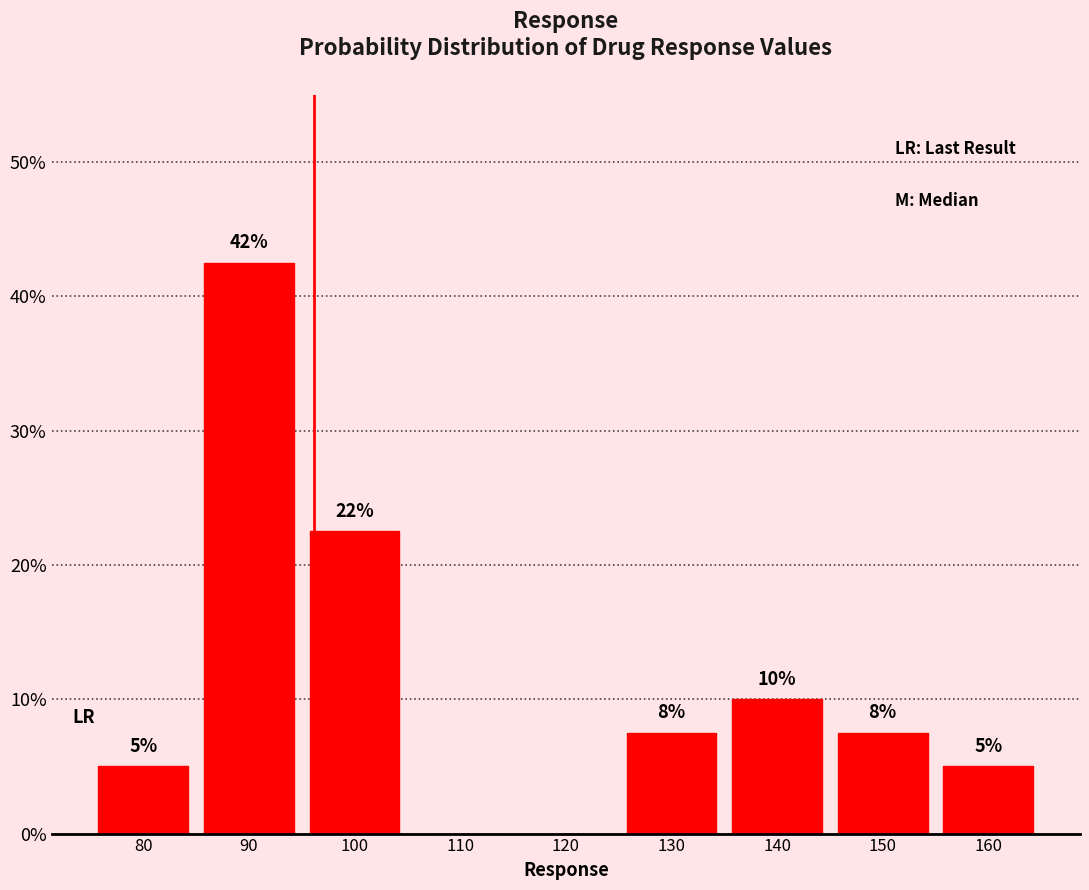

Are the bars horizontal?

No